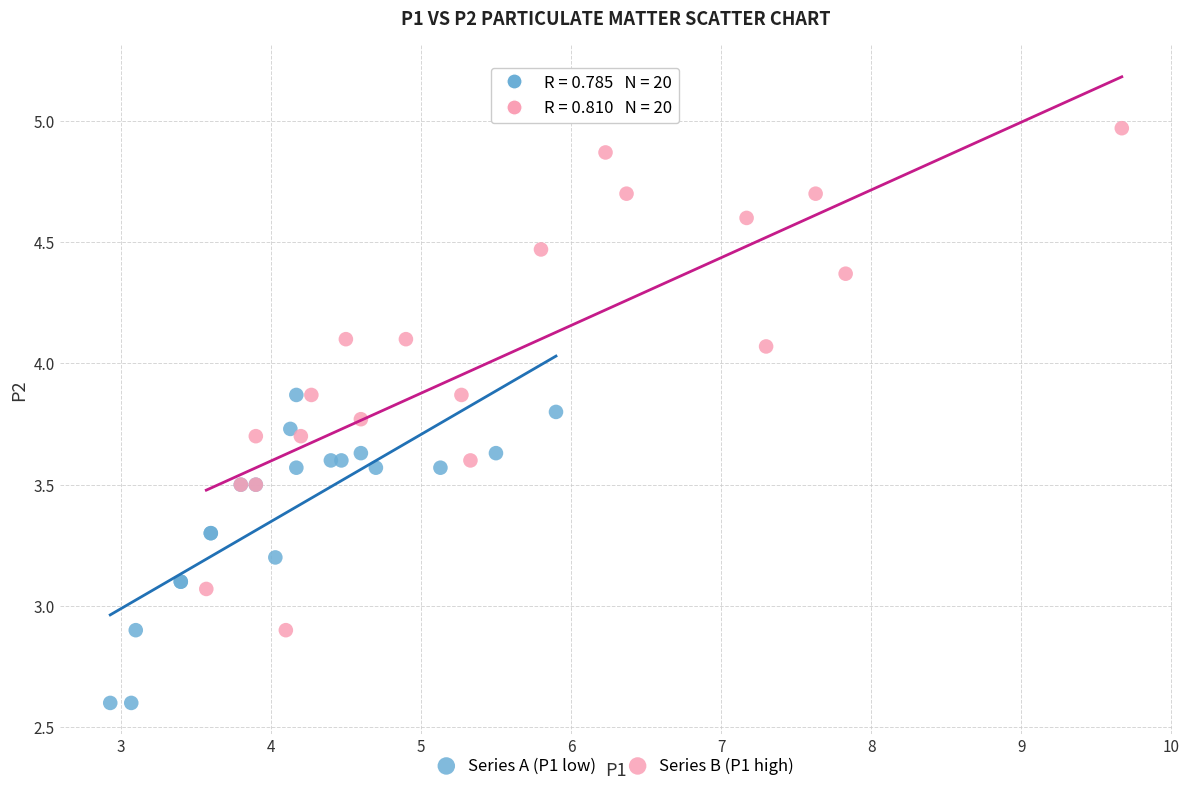

Which series has the largest Y range (max minus min)?

Series B (P1 high)